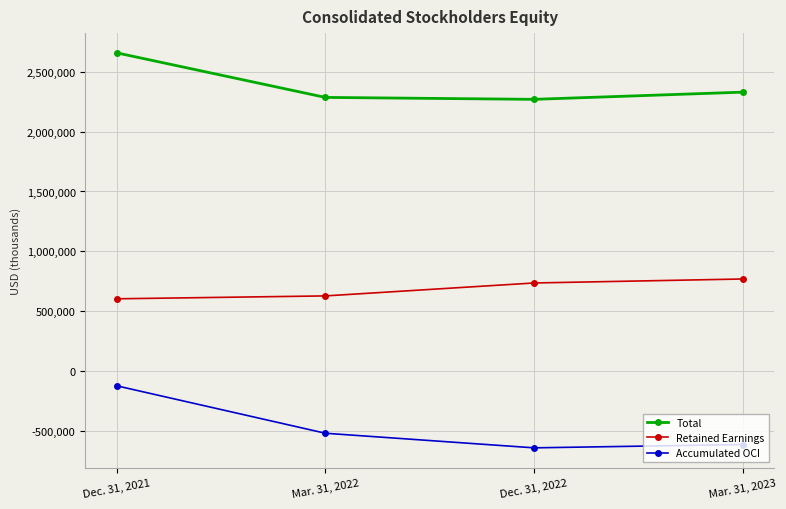

True or false: Accumulated OCI and Total cross at least once.

False